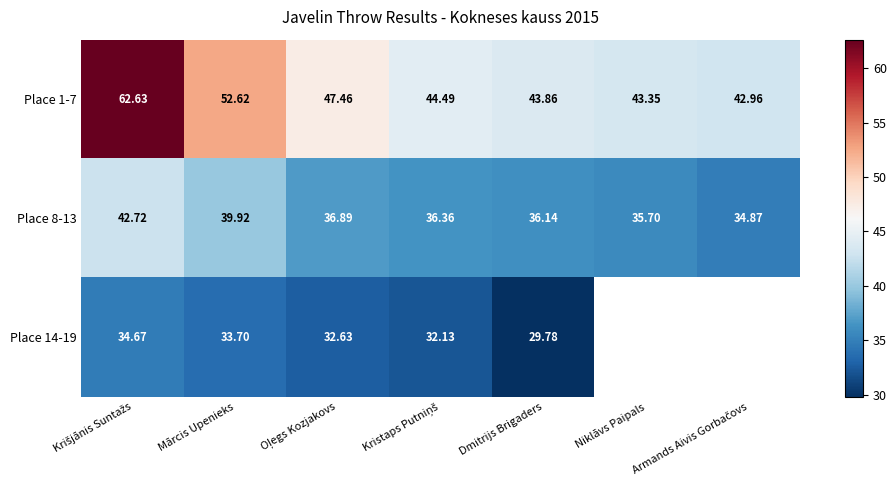

How many distinct data groups are displayed?

3